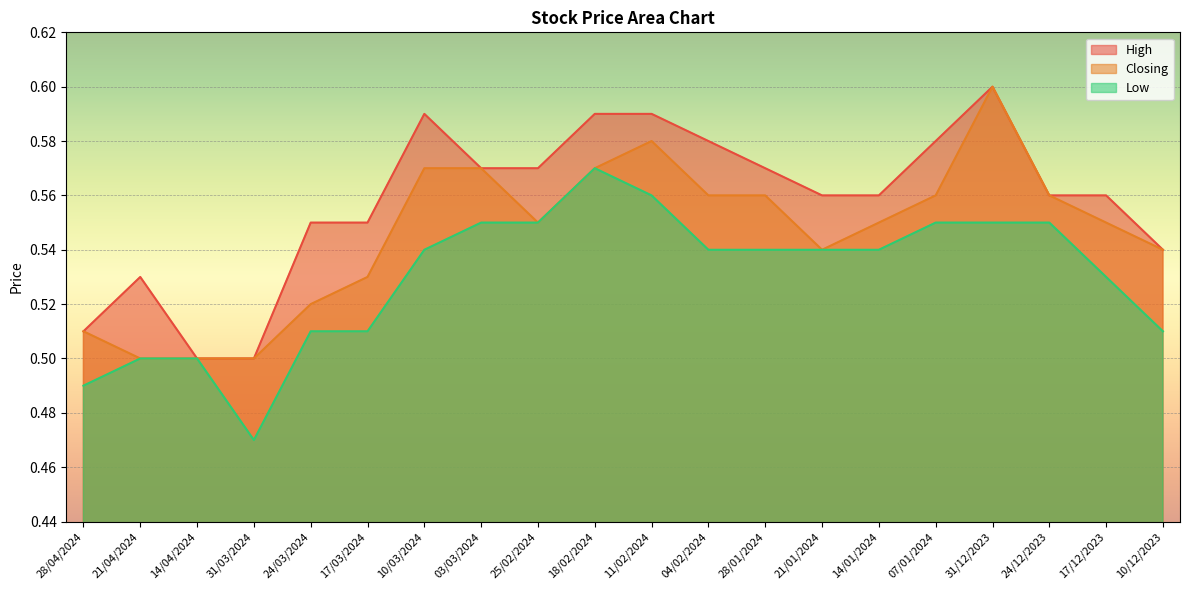

True or false: High and Closing cross at least once.

False